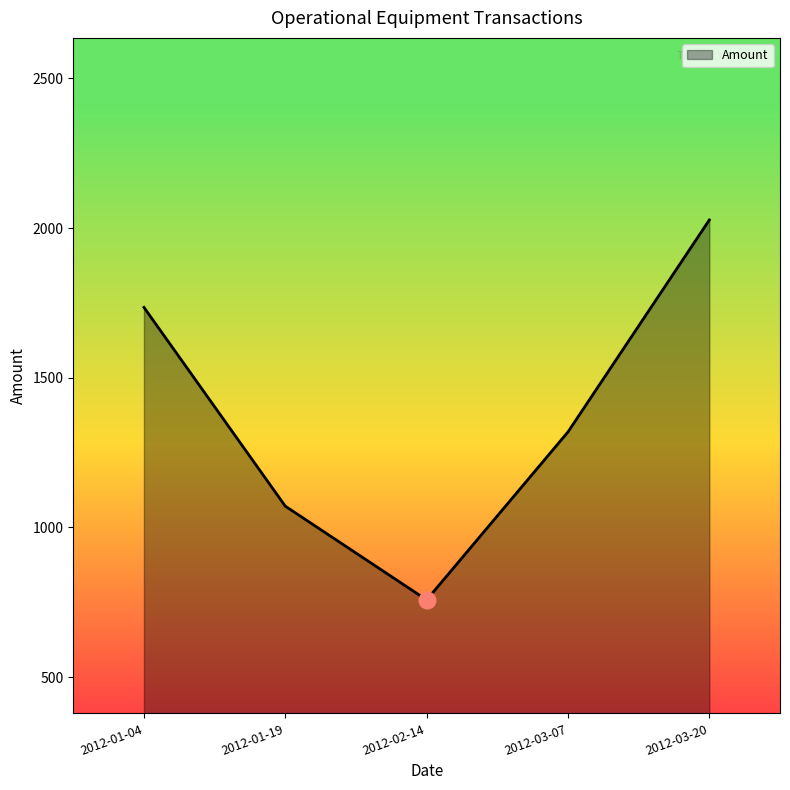

What position from the left is 2012-01-04?

1